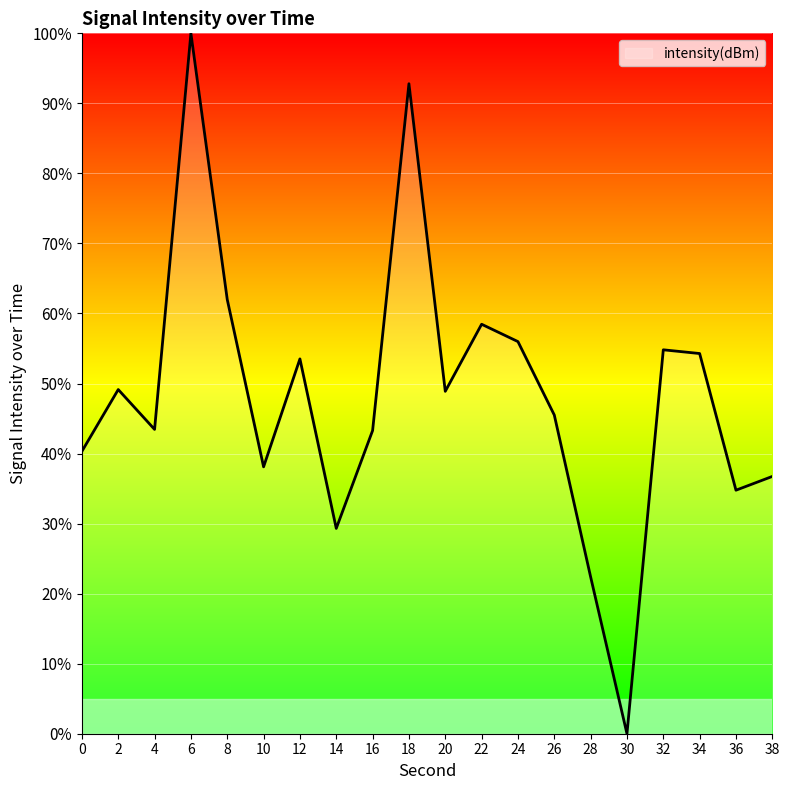

Which label corresponds to the smallest value in the chart?

30